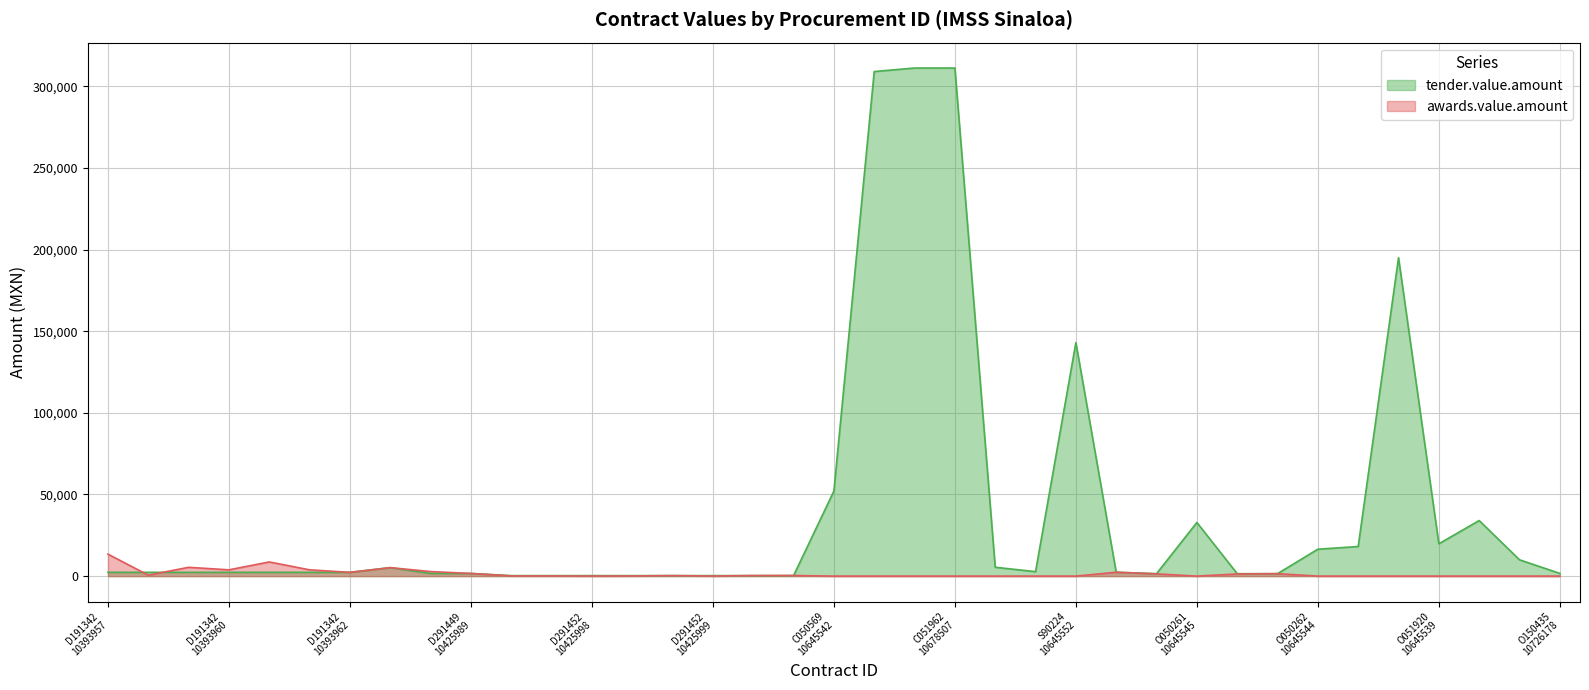

Which series has the largest range (max minus min)?

tender.value.amount